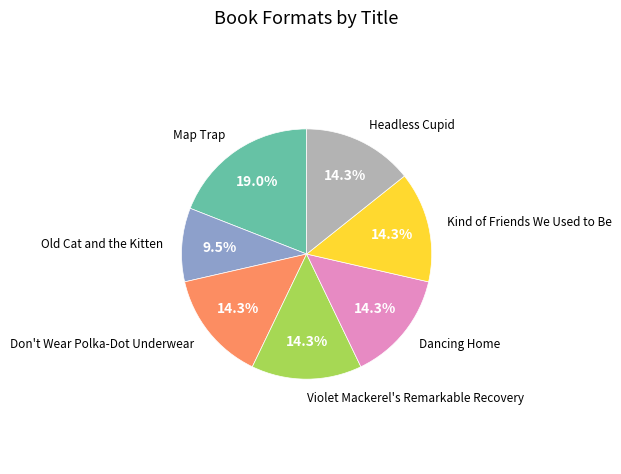

Does any single category account for the majority?

No